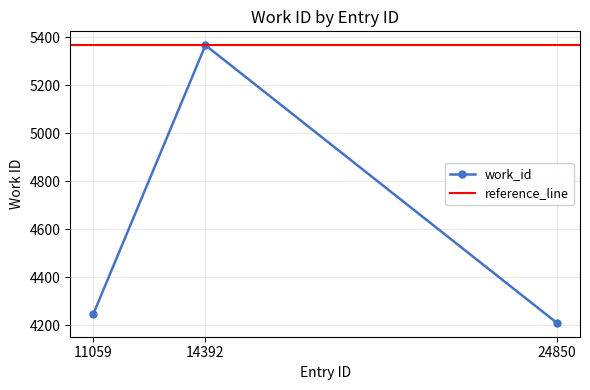

Is it true that the value at 14392 is 1588?

False